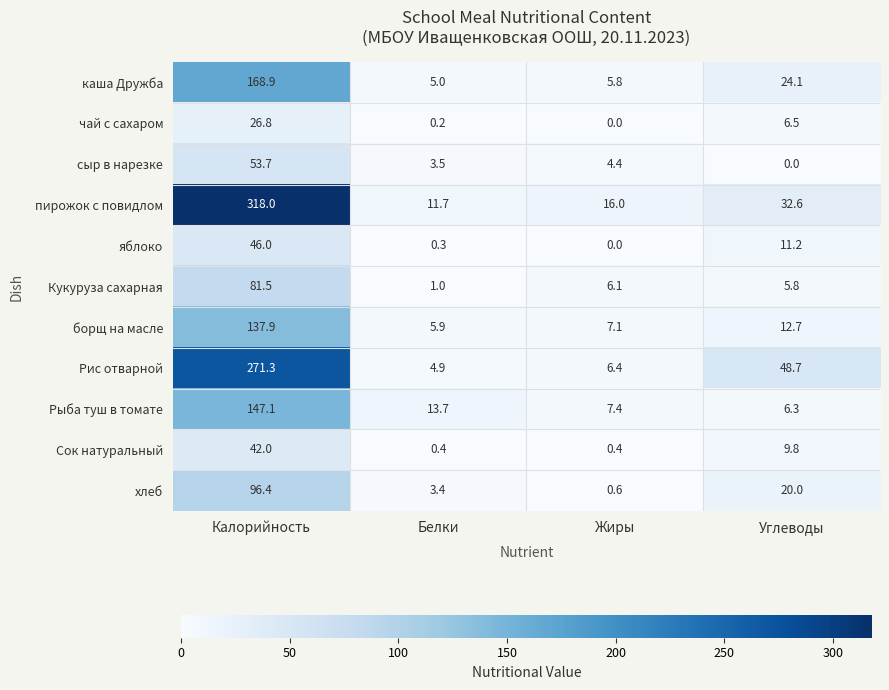

At Углеводы, list the series in order from smallest to largest.

сыр в нарезке, Кукуруза сахарная, Рыба туш в томате, чай с сахаром, Сок натуральный, яблоко, борщ на масле, хлеб, каша Дружба, пирожок с повидлом, Рис отварной